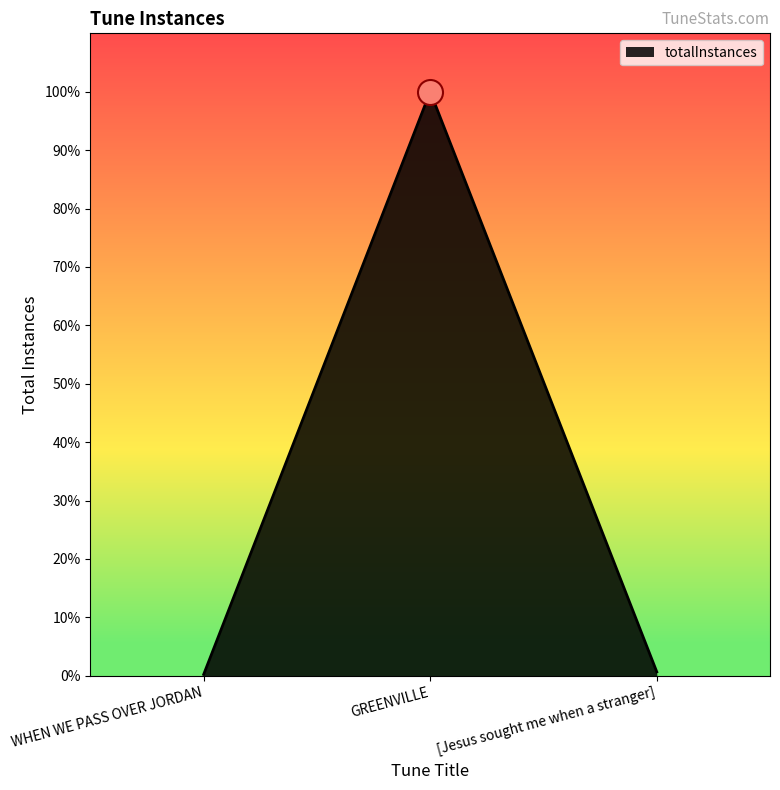

Which label corresponds to the largest value in the chart?

GREENVILLE